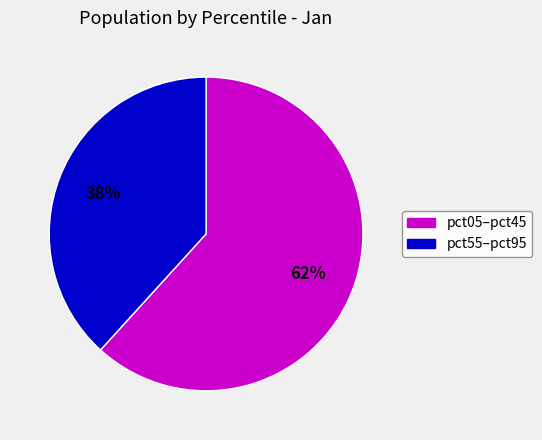

How many slices are in this pie chart?

2